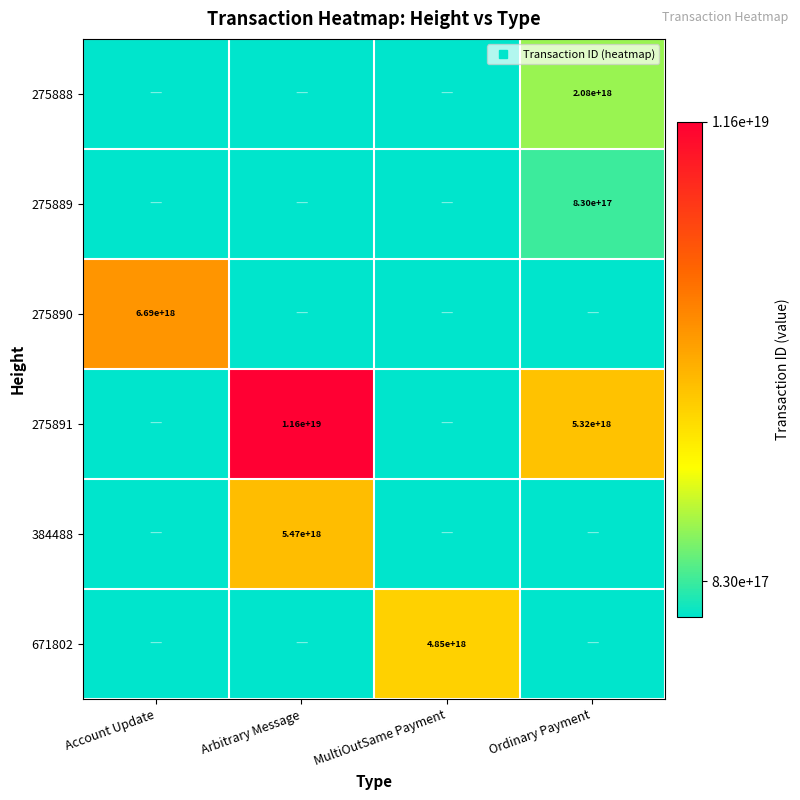

What is the highest value of the 275890 series?

6685668746056513536